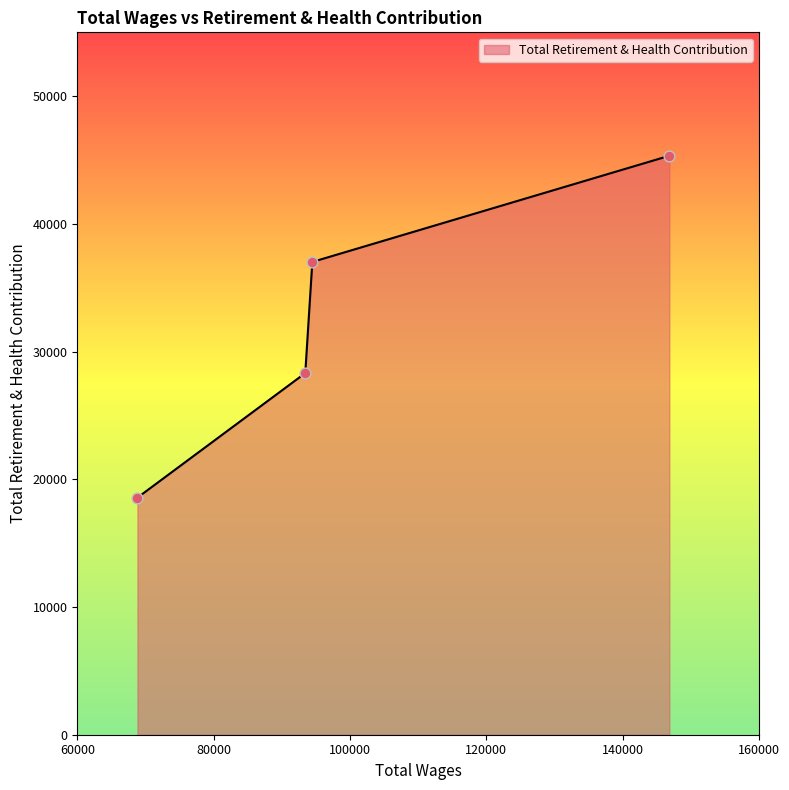

True or false: the data has more than 0 interior local peaks.

False